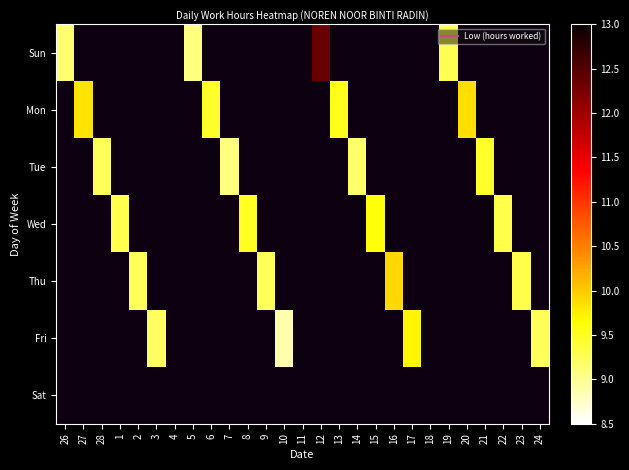

How many series are shown in this chart?

7